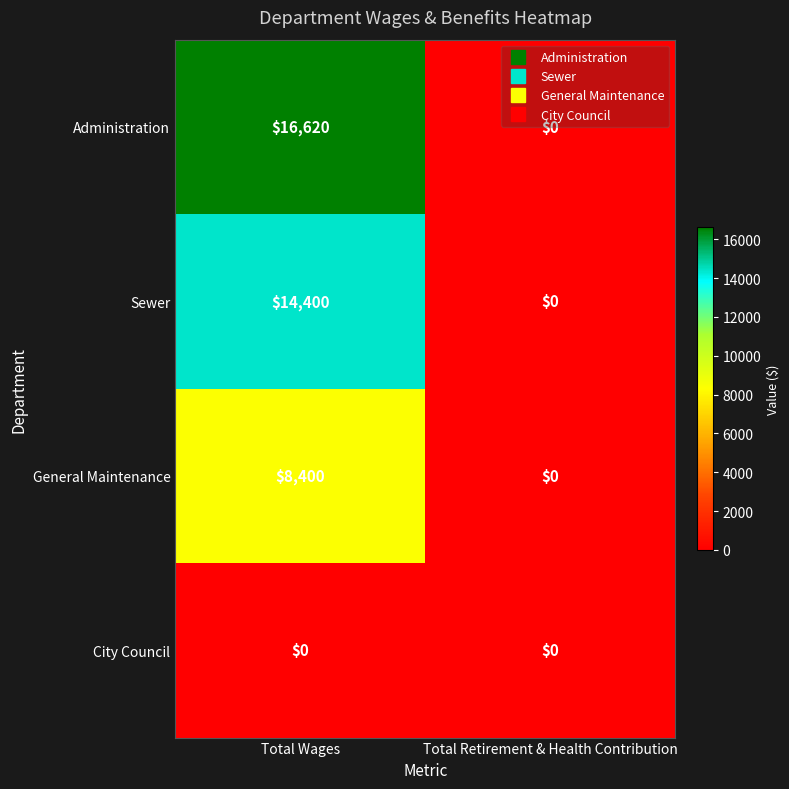

Reading left to right, what are all the values shown in this chart?

Administration: 16620	0
Sewer: 14400	0
General Maintenance: 8400	0
City Council: 0	0